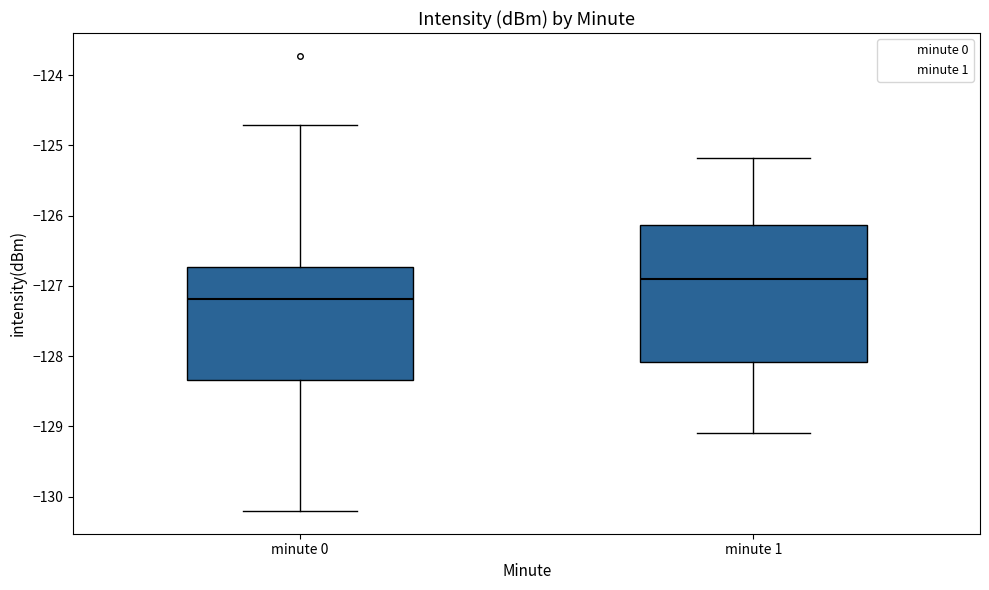

Where does the lower whisker of the box for minute 0 end on the y-axis? The values are not printed on the chart, so give them approximately, as read against the axis.

-130.2